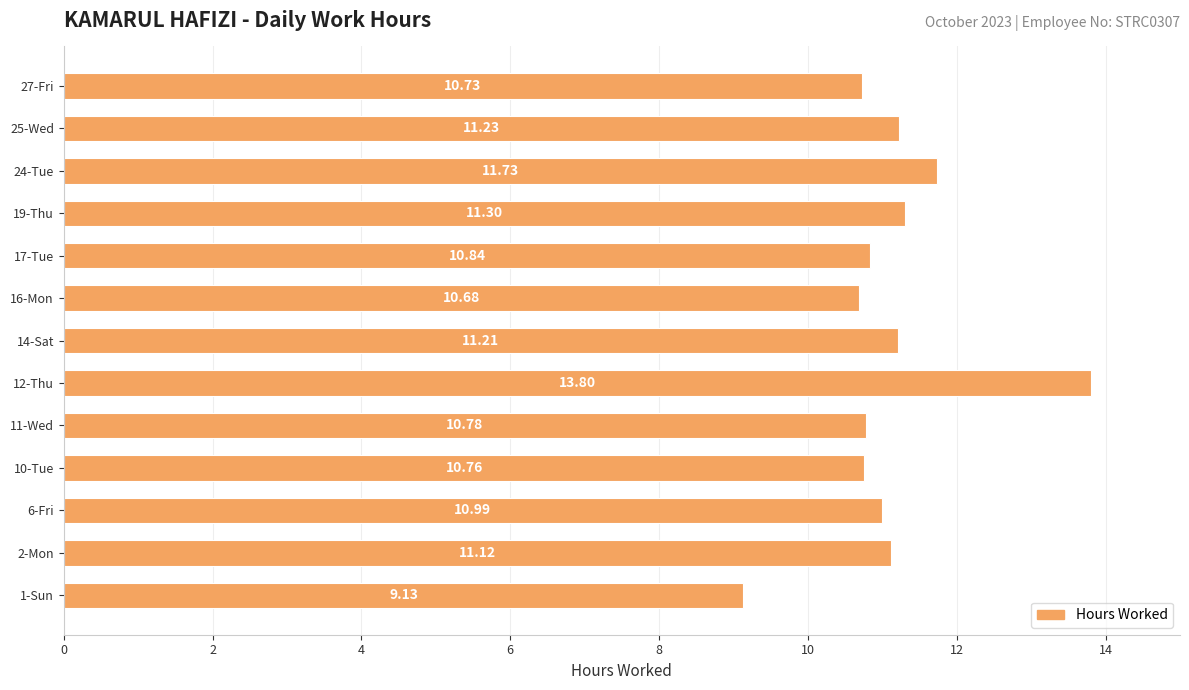

Are the bars grouped side by side (vs. stacked)?

No